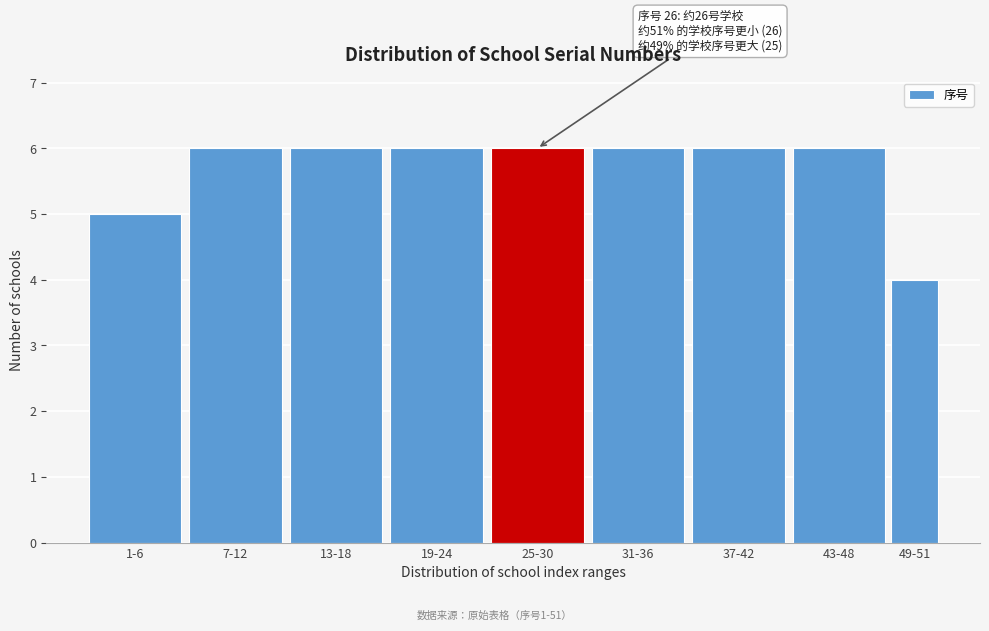

Reading left to right, list all the values displayed in this chart.

1-6=5	7-12=6	13-18=6	19-24=6	25-30=6	31-36=6	37-42=6	43-48=6	49-51=4